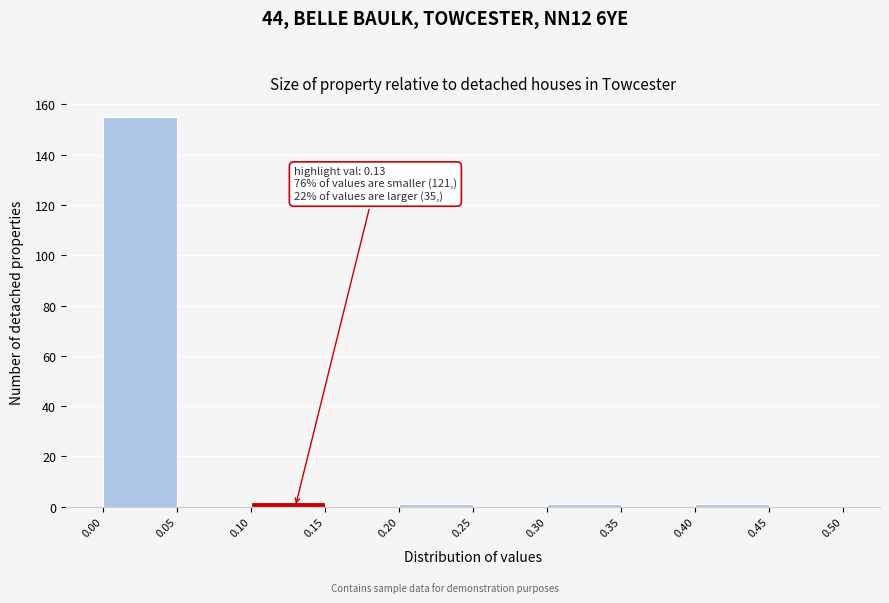

Which range on the x-axis has the tallest bar?

0.00 to 0.05